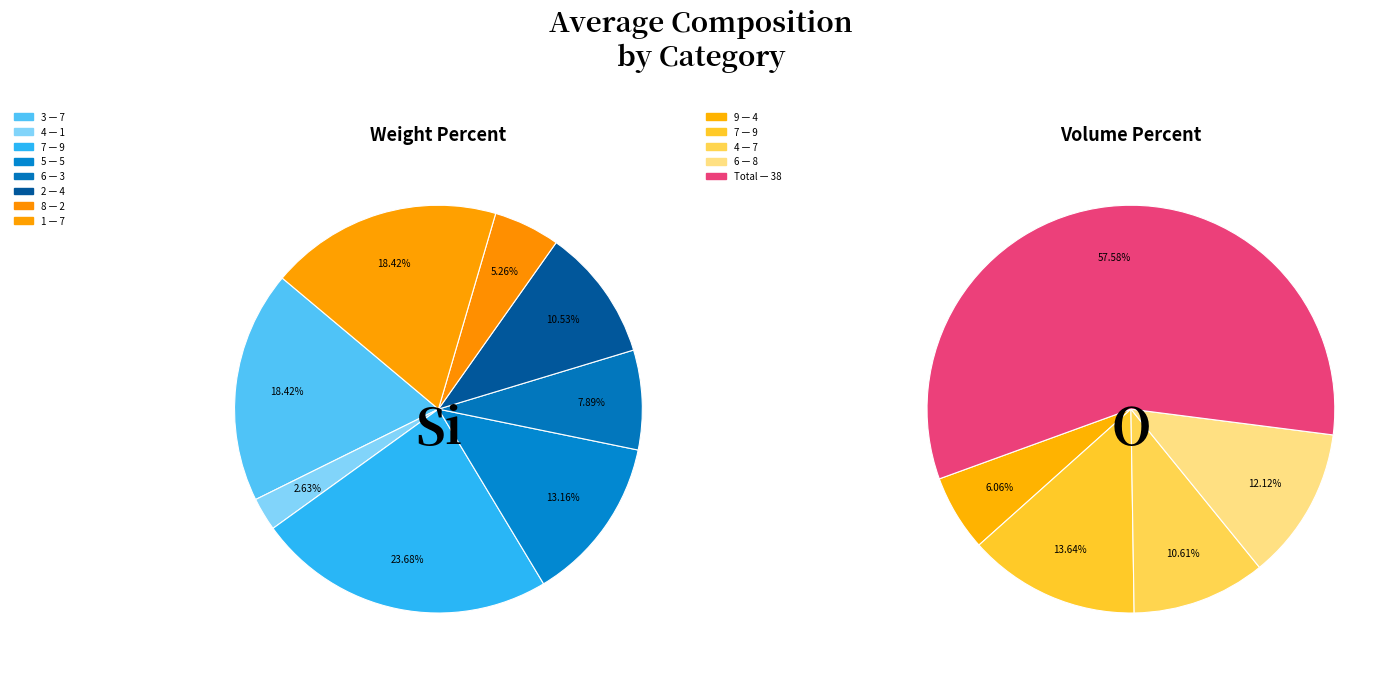

What is the change in value from 2 to 4?

+3